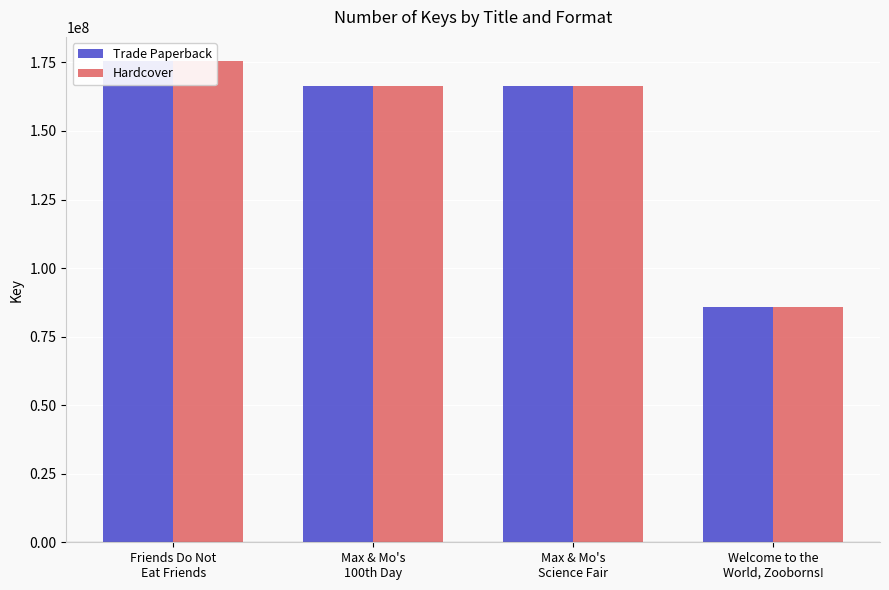

What are all the series names shown in the legend?

Trade Paperback, Hardcover